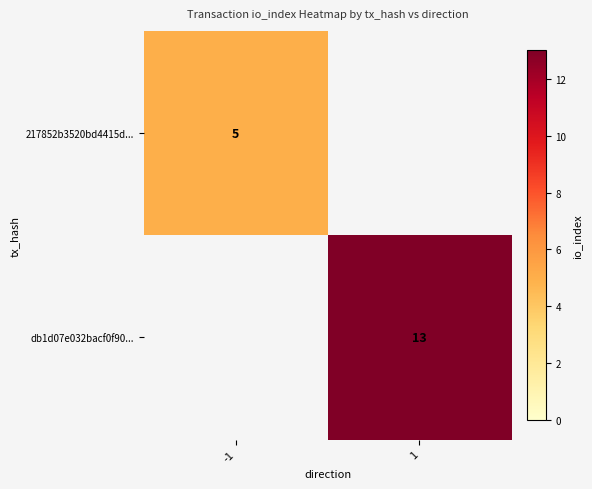

True or false: 217852b3520bd4415d... has a value of 5 at -1.

True